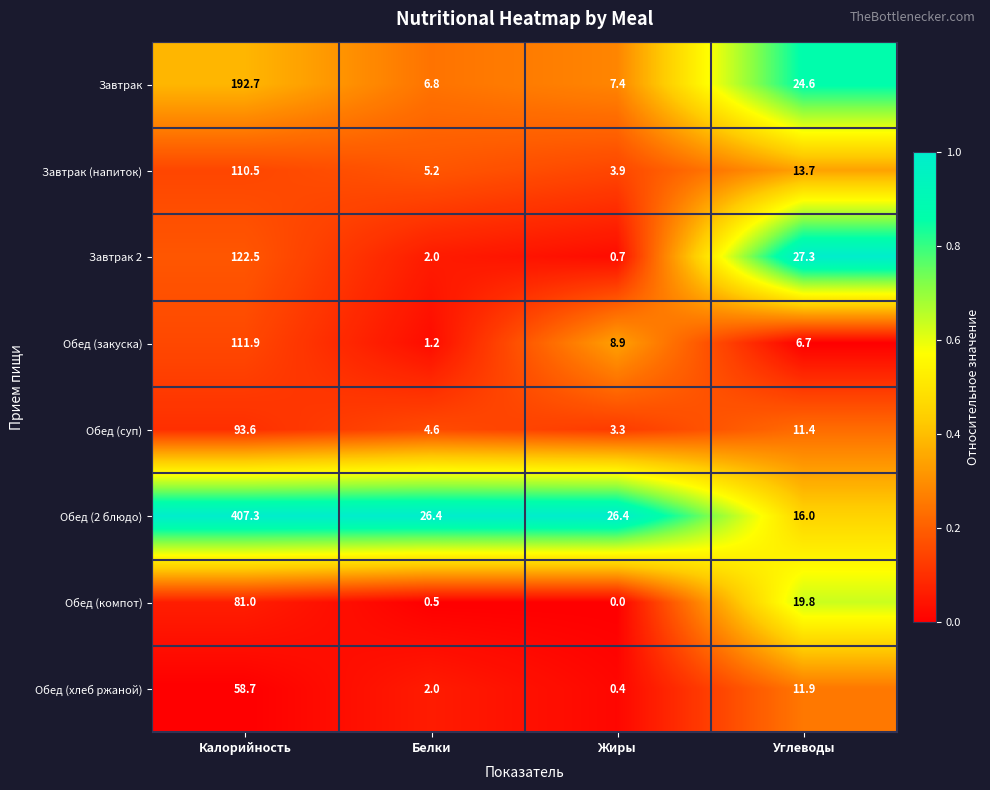

True or false: Завтрак 2 has a value of 2.0 at Белки.

True